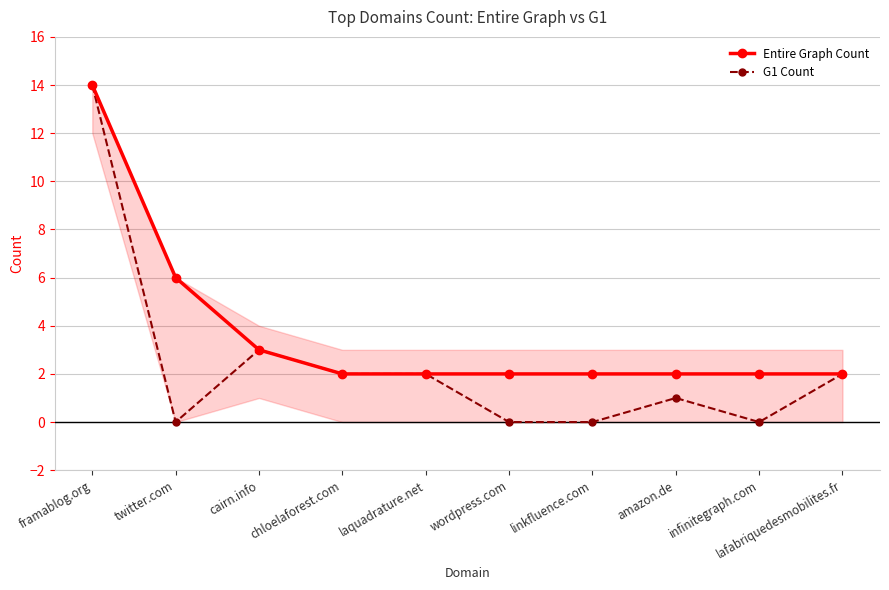

What is the label of the 2nd point from the right?

infinitegraph.com